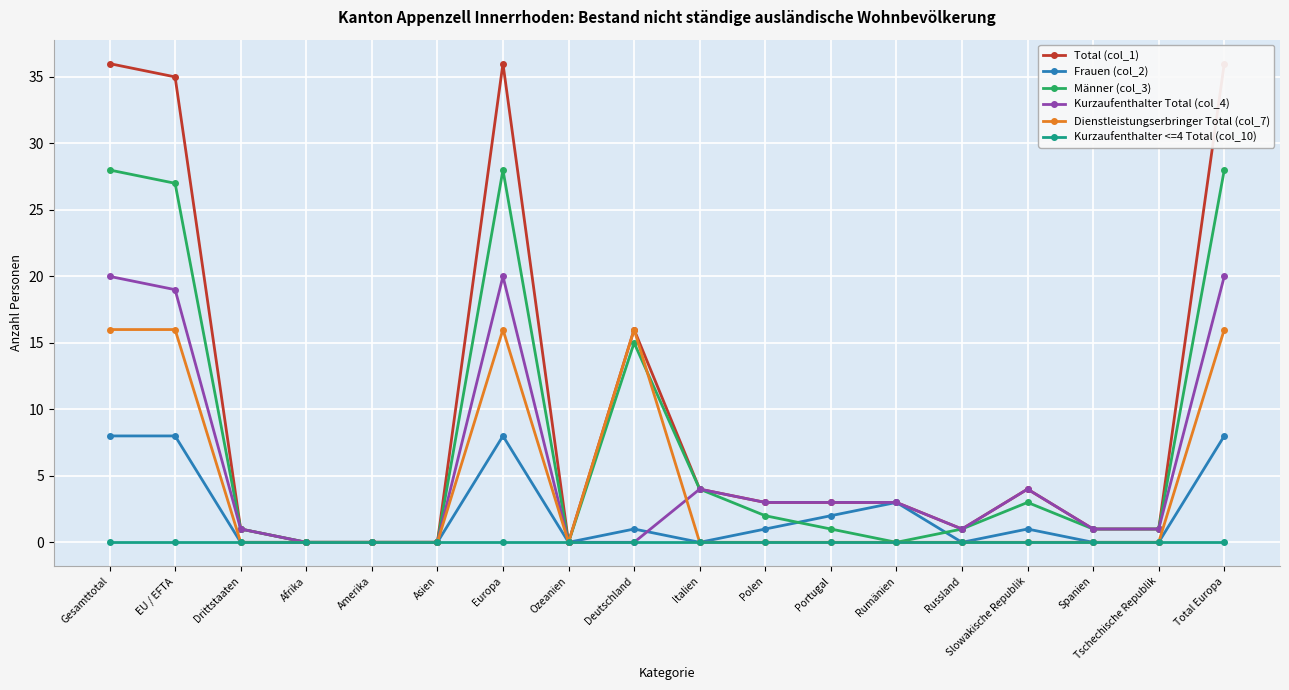

True or false: Kurzaufenthalter <=4 Total (col_10) and Dienstleistungserbringer Total (col_7) cross at least once.

False